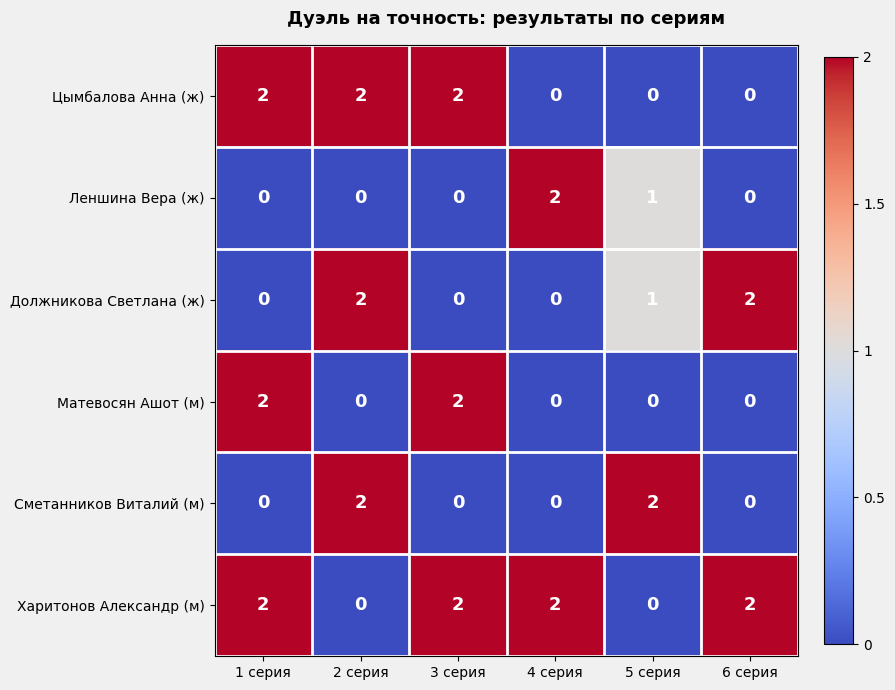

Count the number of data series in this chart.

6